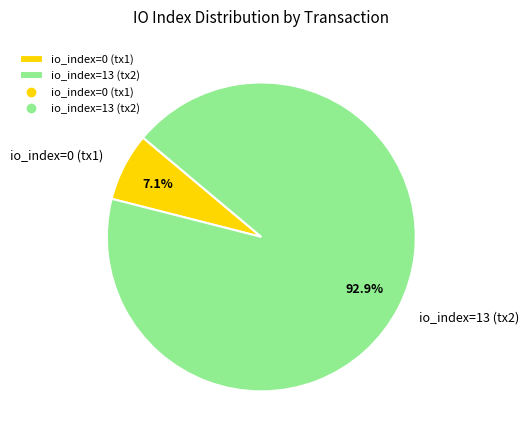

How many slices are in this pie chart?

2